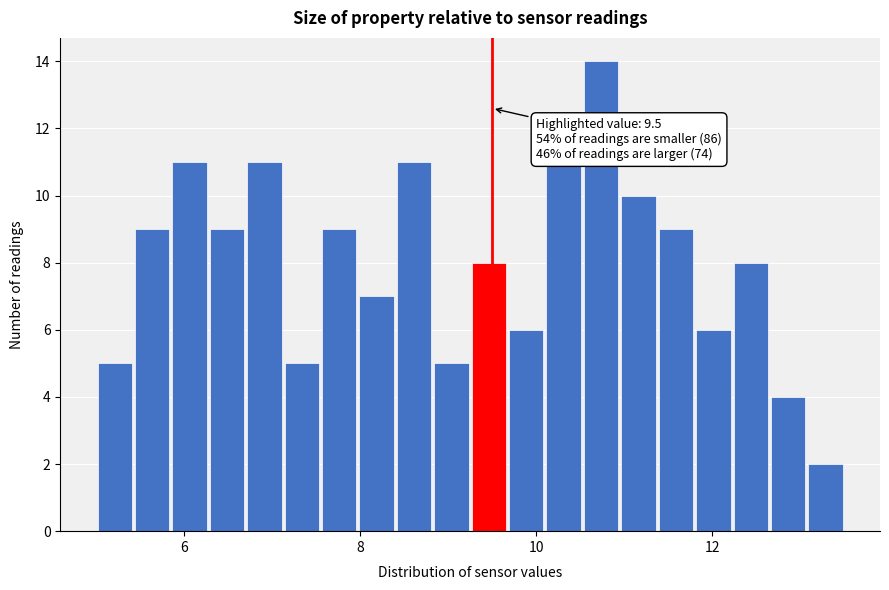

Around what value on the x-axis is the tallest bar? Give the approximate position of its centre, as read against the axis.

10.8